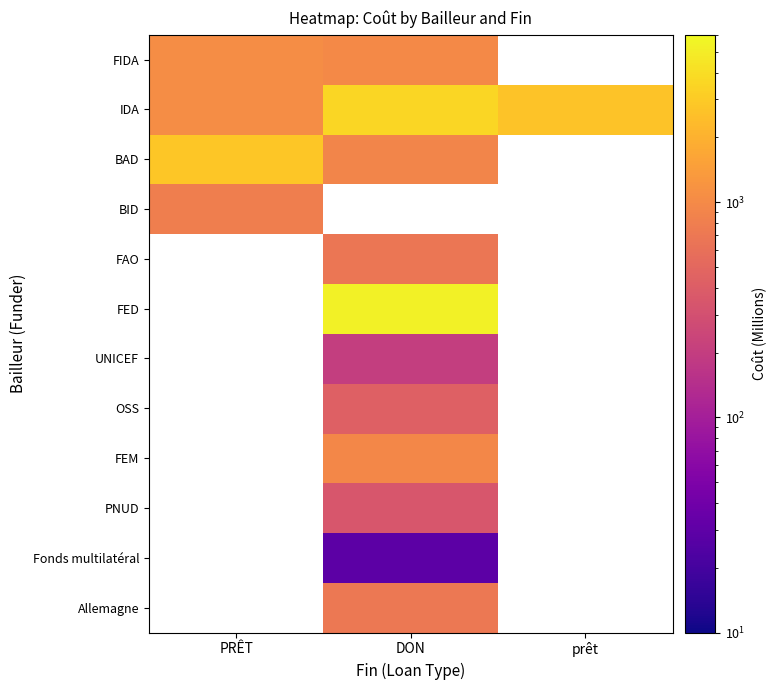

Count the number of categories in the chart.

3